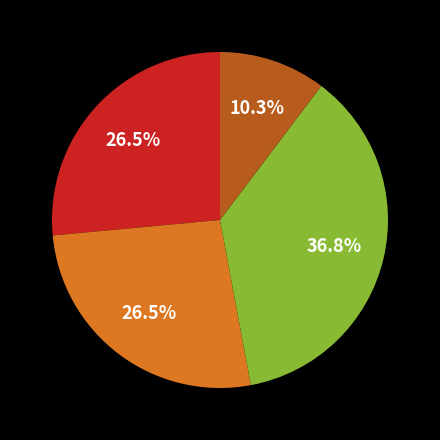

Does any single category account for the majority?

No